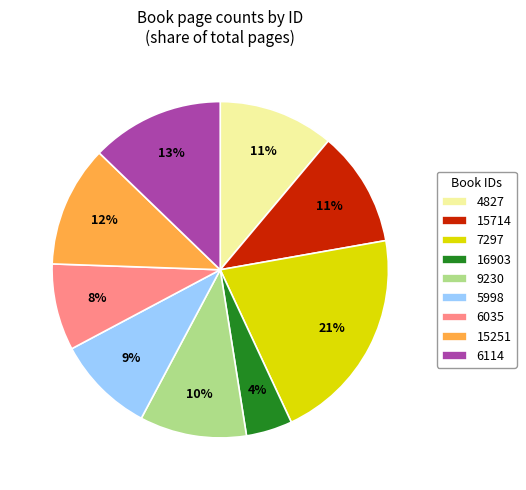

Approximately how many times larger is the value at 6114 compared to 5998?

1.4